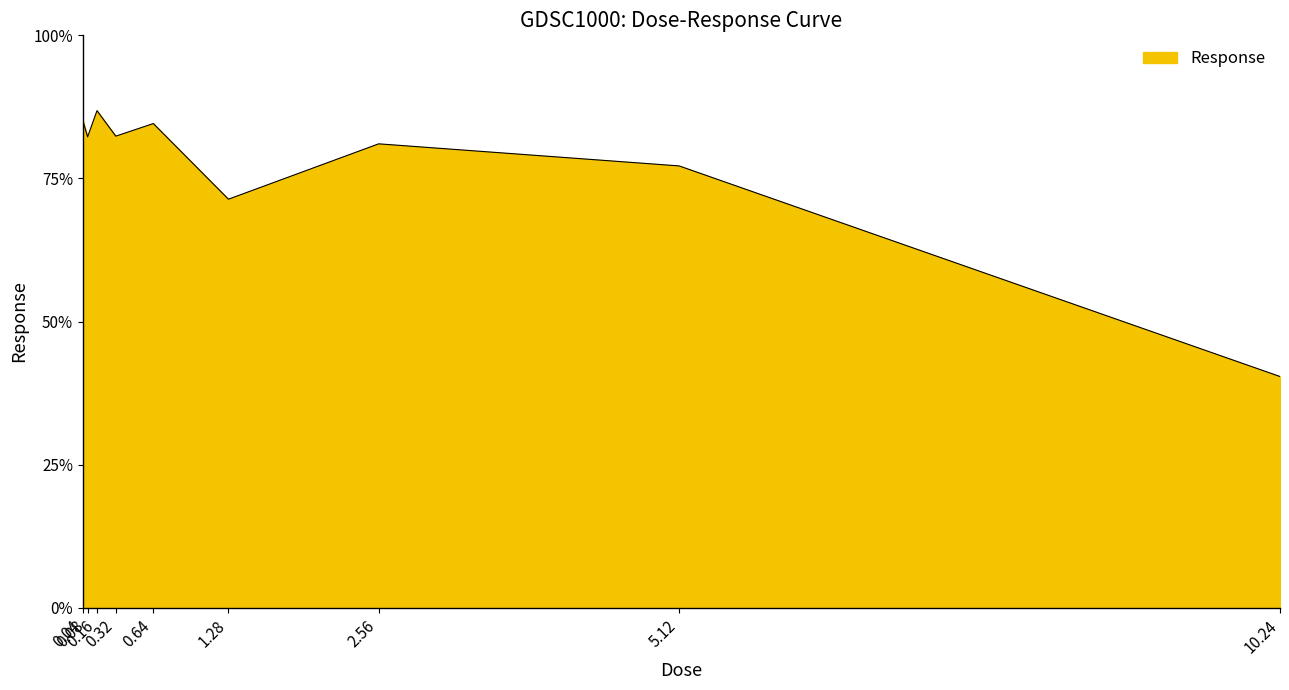

Does the chart display data point markers on the line(s)?

No